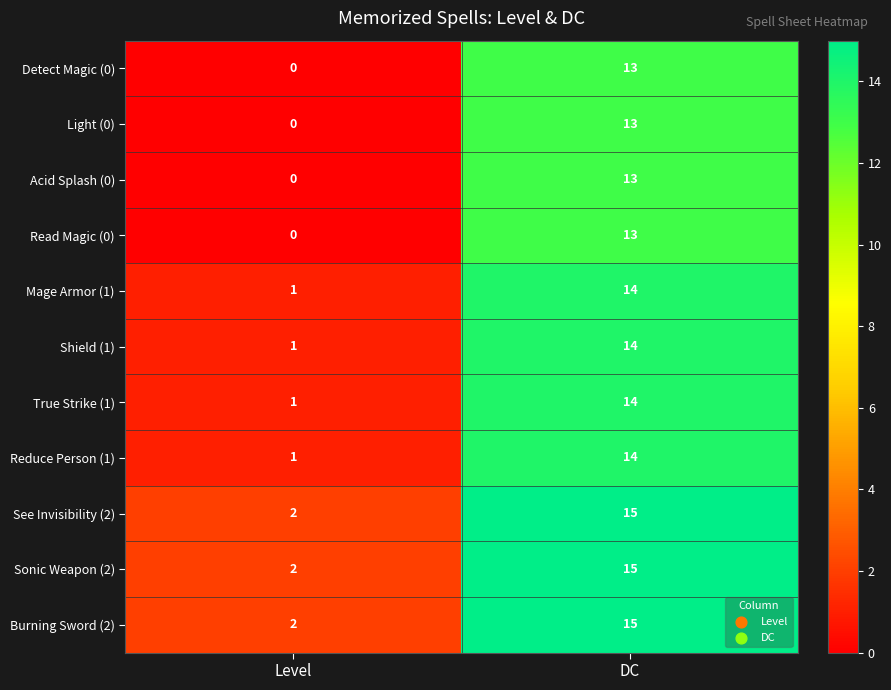

How many distinct data groups are displayed?

11